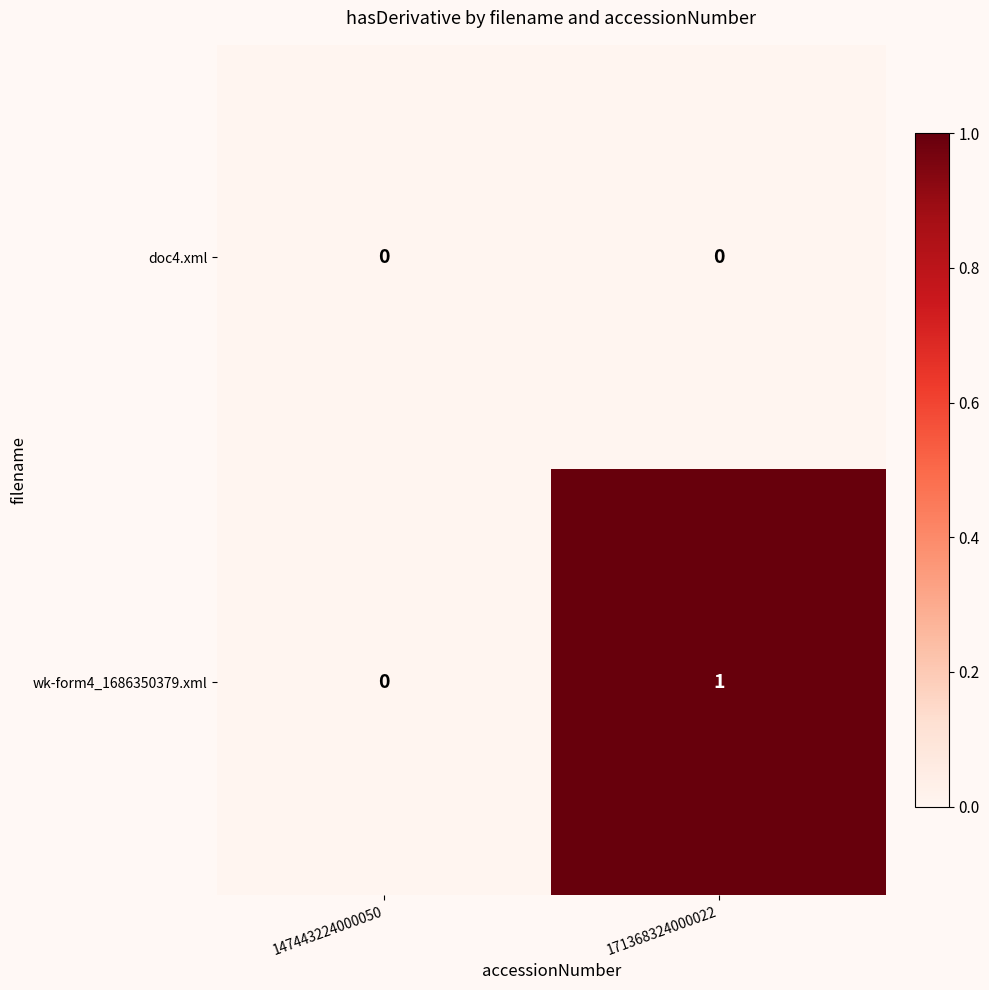

At which category is the sum across all series the highest?

171368324000022